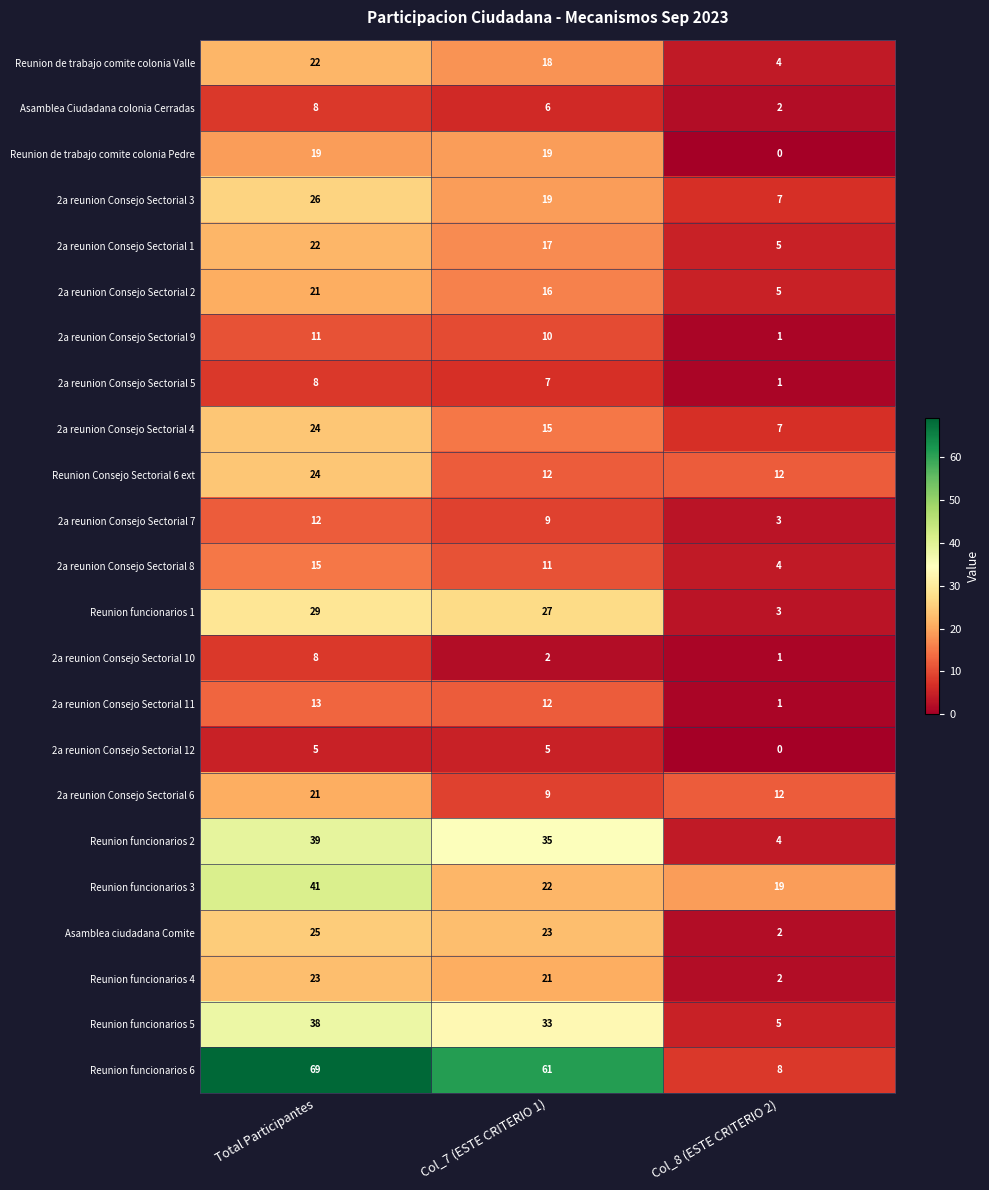

What is the difference between the Reunion funcionarios 6 values at Col_8 (ESTE CRITERIO 2) and Col_7 (ESTE CRITERIO 1)?

53